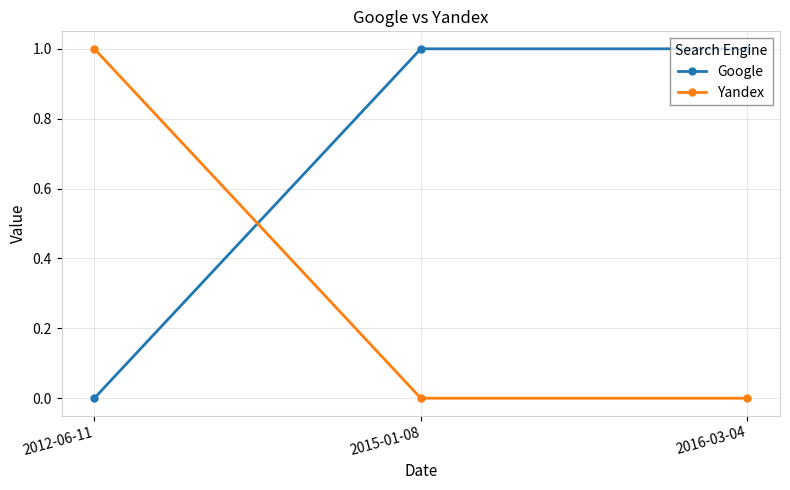

What is the label of the 3rd point from the left?

2016-03-04